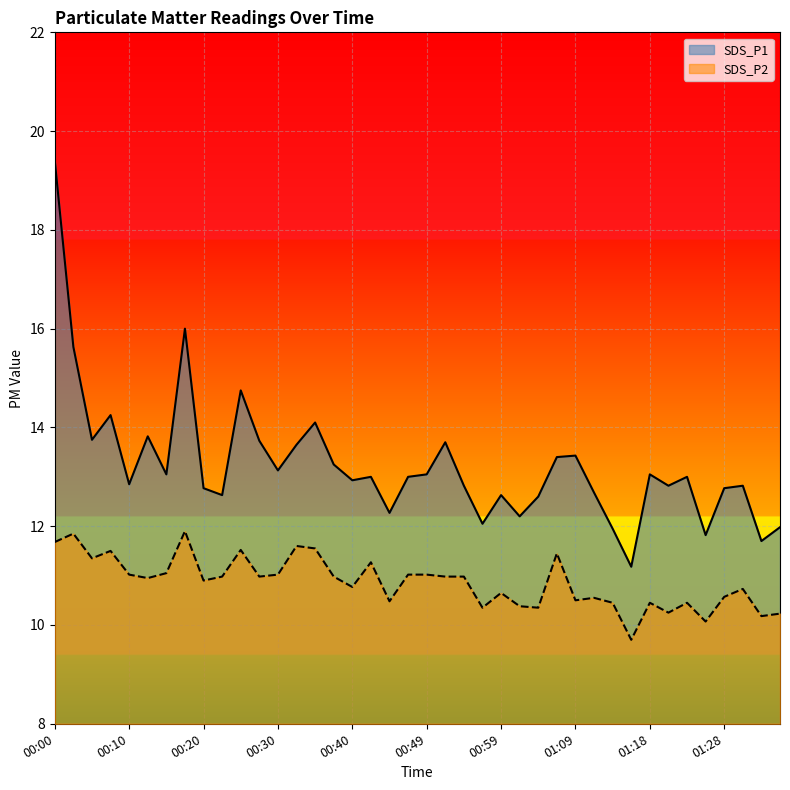

At how many categories does at least one series exceed 17?

1